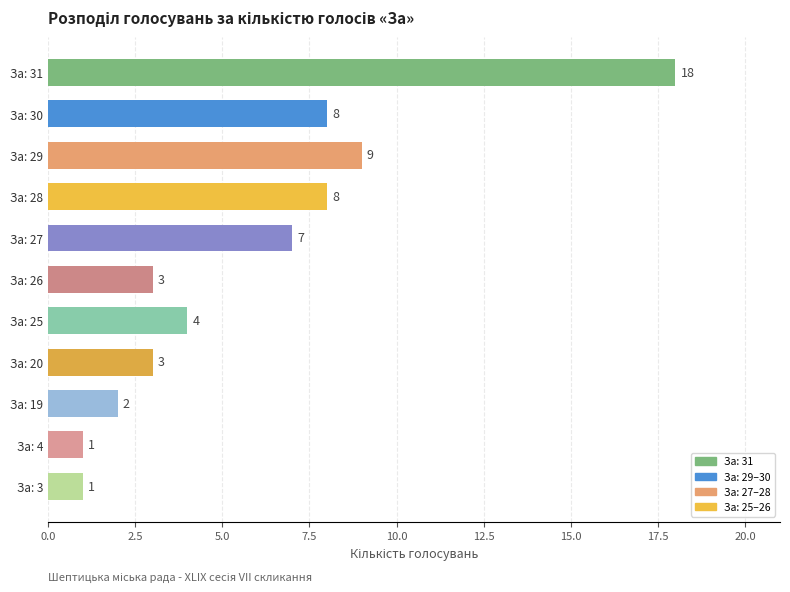

What is the sum of the values at За: 20 and За: 4?

4